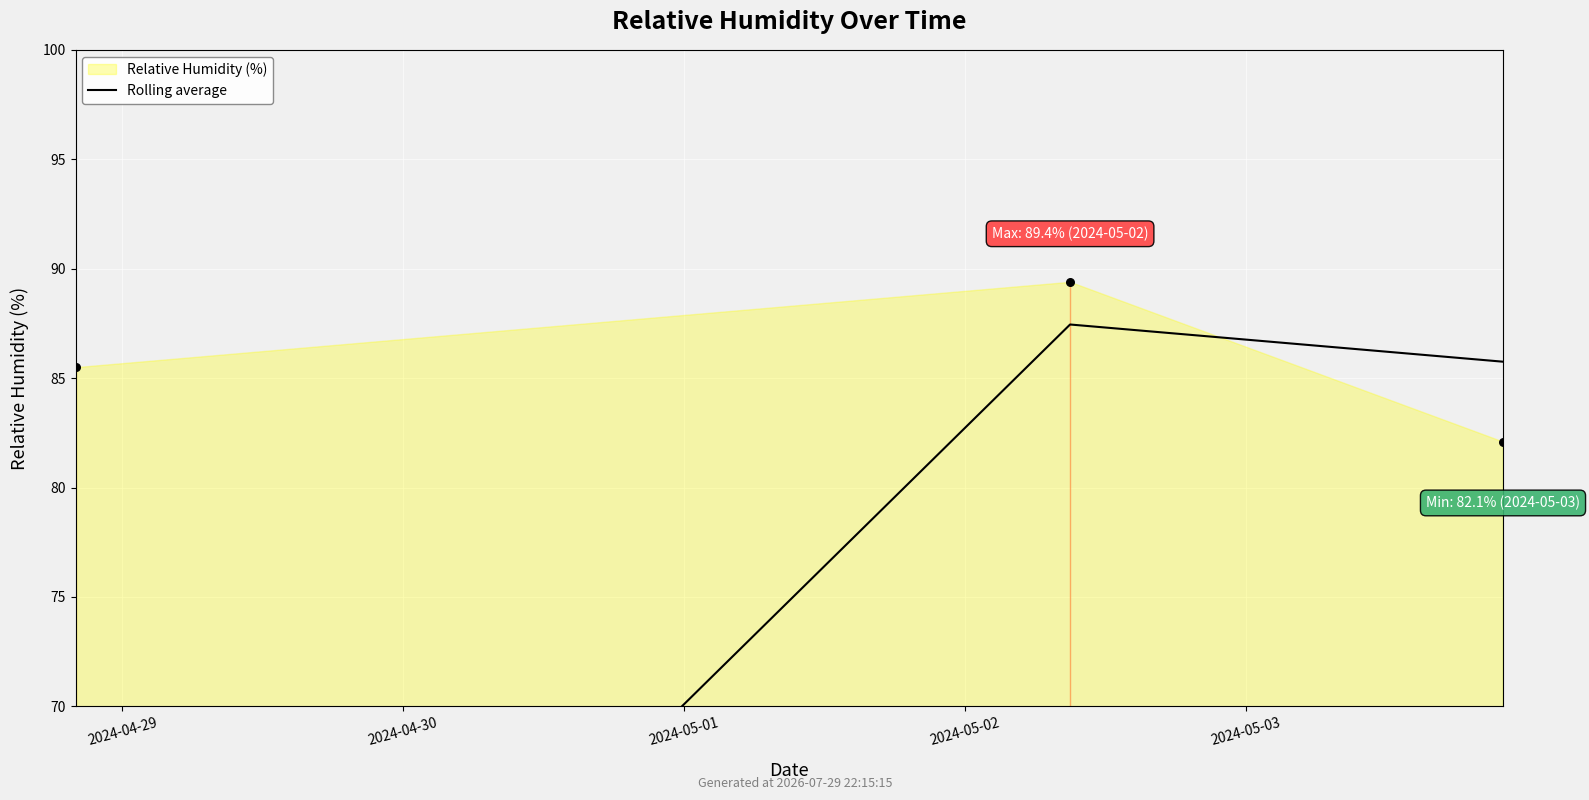

What is the ratio of the value at 2024-05-01 to the value at 2024-04-30?

1.0